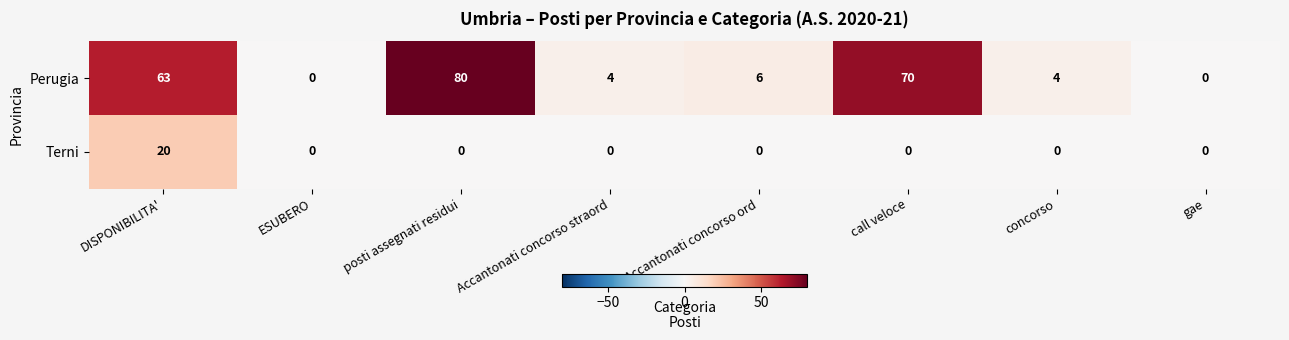

Which category has the highest value across all series?

posti assegnati residui